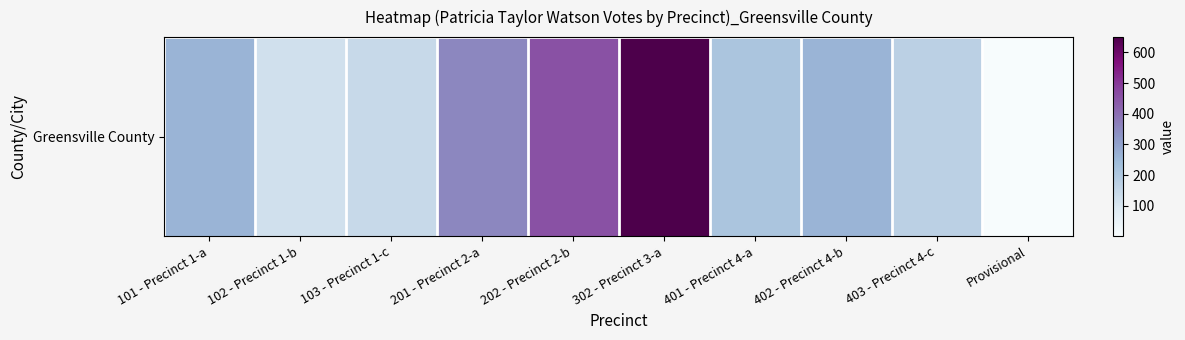

Reading left to right, transcribe all the data shown in this chart.

101 - Precinct 1-a=260	102 - Precinct 1-b=121	103 - Precinct 1-c=143	201 - Precinct 2-a=351	202 - Precinct 2-b=457	302 - Precinct 3-a=650	401 - Precinct 4-a=213	402 - Precinct 4-b=260	403 - Precinct 4-c=173	Provisional=1